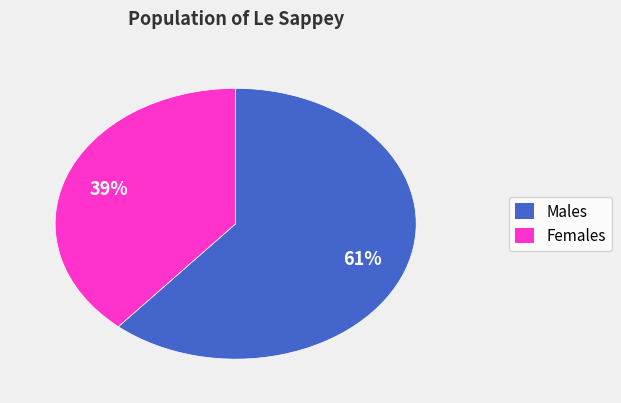

Is there any slice that represents more than half of the pie?

Yes